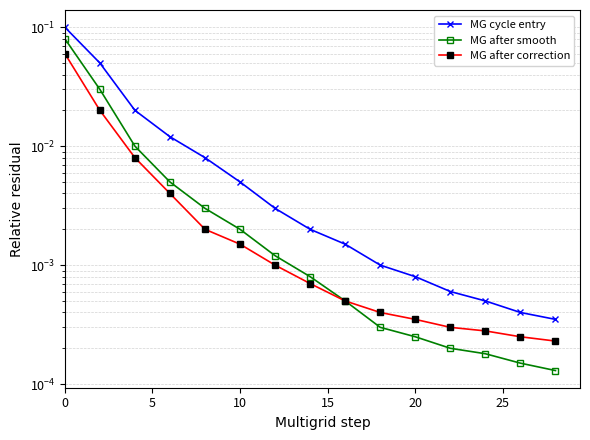

Which series changed the most between 5 and 15?

MG cycle entry